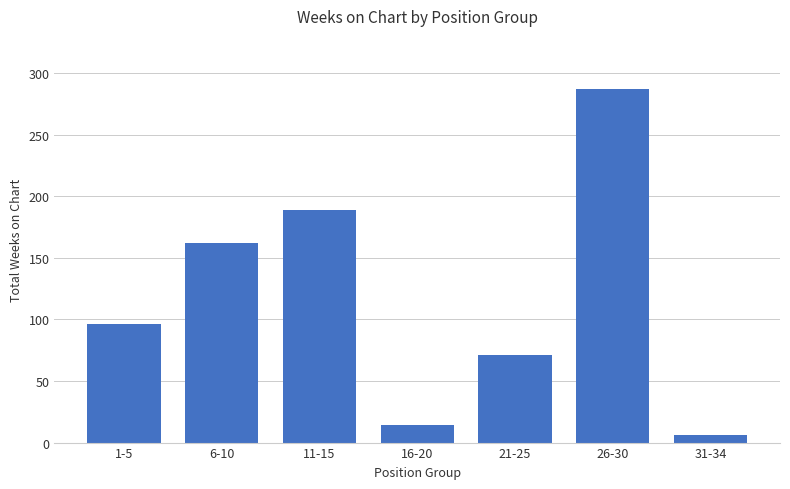

Is it true that the value at 31-34 is 6?

True